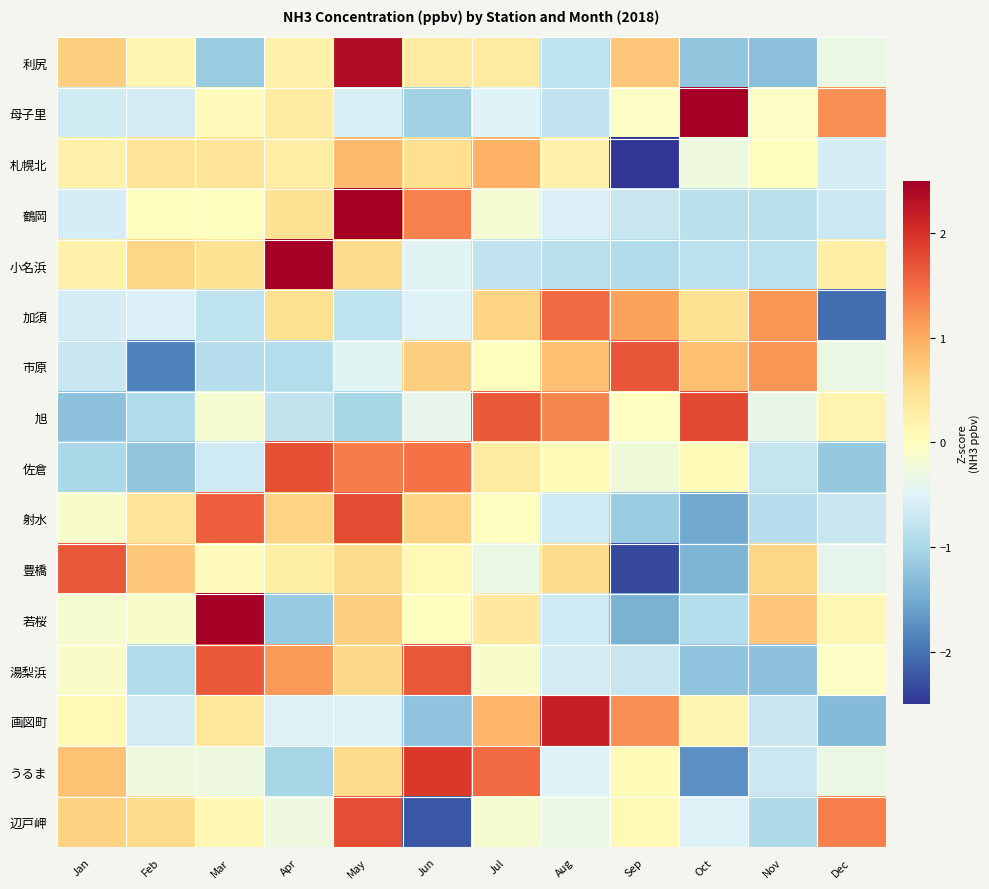

Between Apr and Dec, which is larger?

Apr